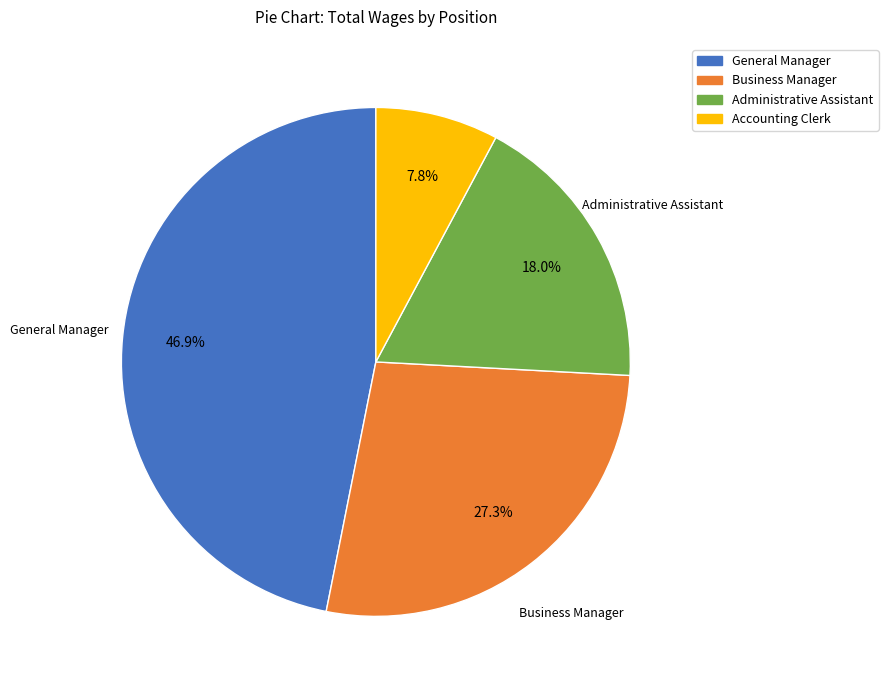

Rank the categories by value from highest to lowest.

General Manager, Business Manager, Administrative Assistant, Accounting Clerk